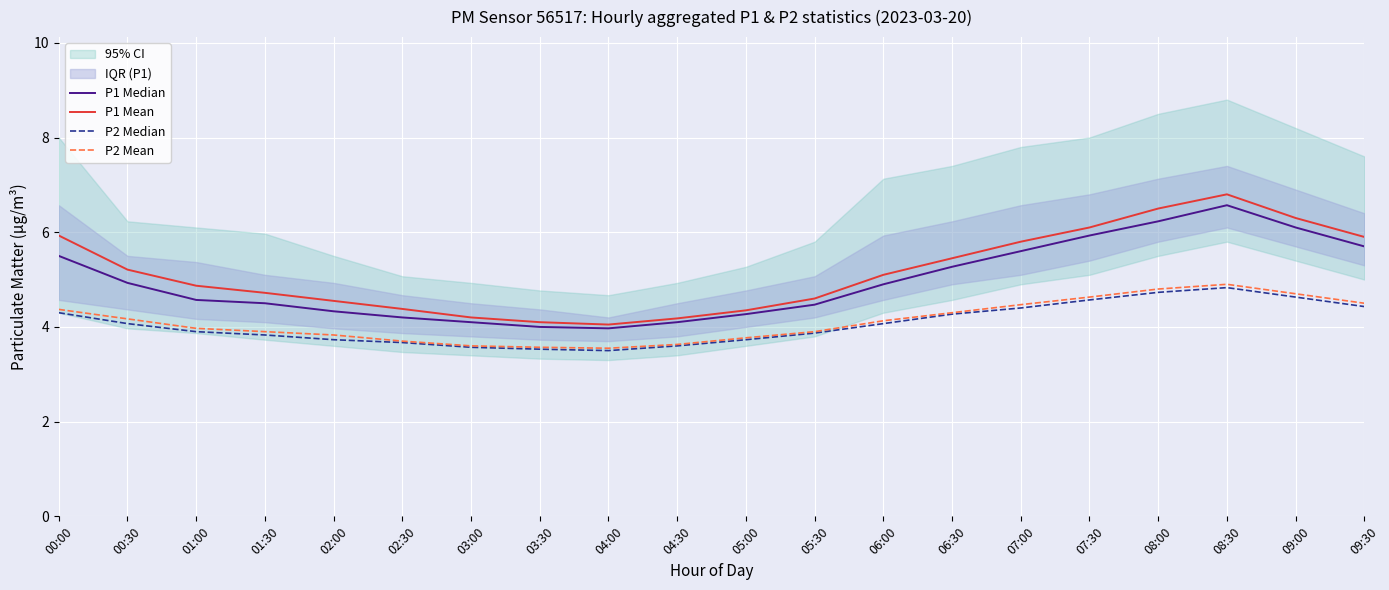

What is the total value across all series at 02:30?

15.9